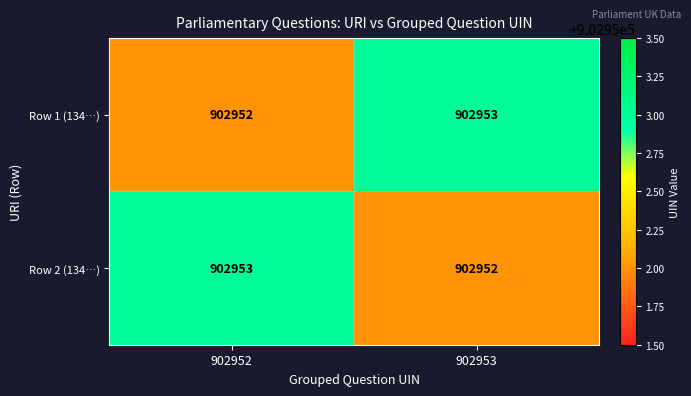

Is the value of Row 1 (134…) at 902952 greater than the value of Row 2 (134…) at 902952?

No